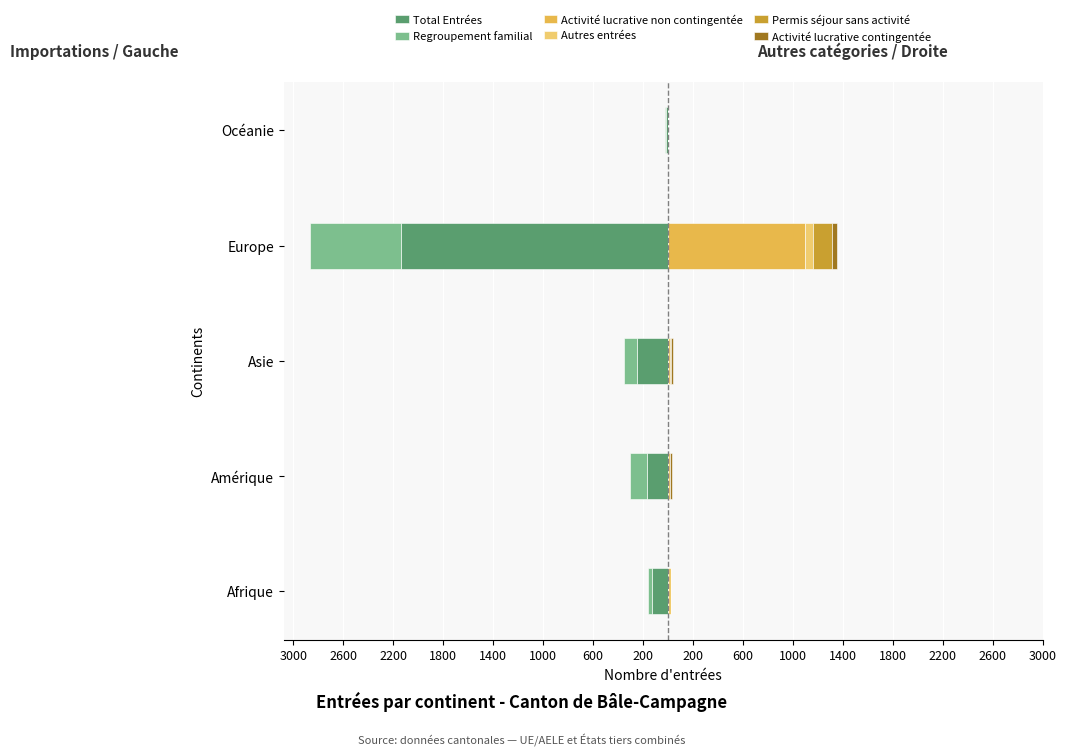

How many series are shown in this chart?

6